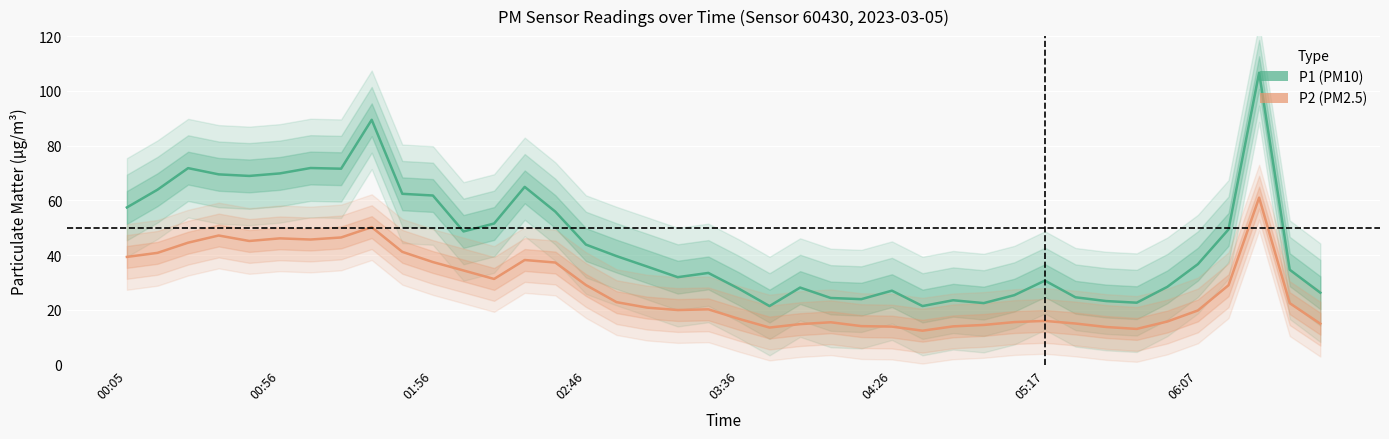

How many data points in P1 are less than 36?

20